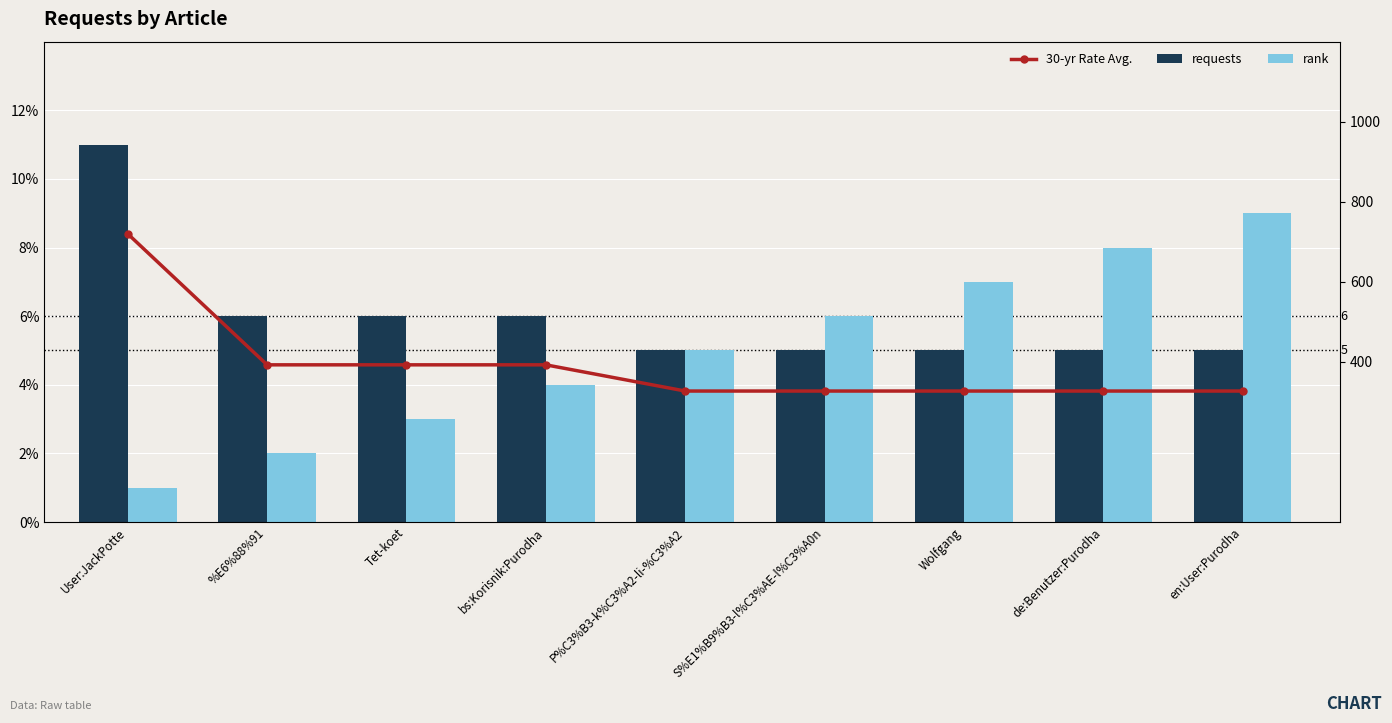

The 30-yr Rate Avg. series shows 3.3 at Wolfgang. True or false?

True